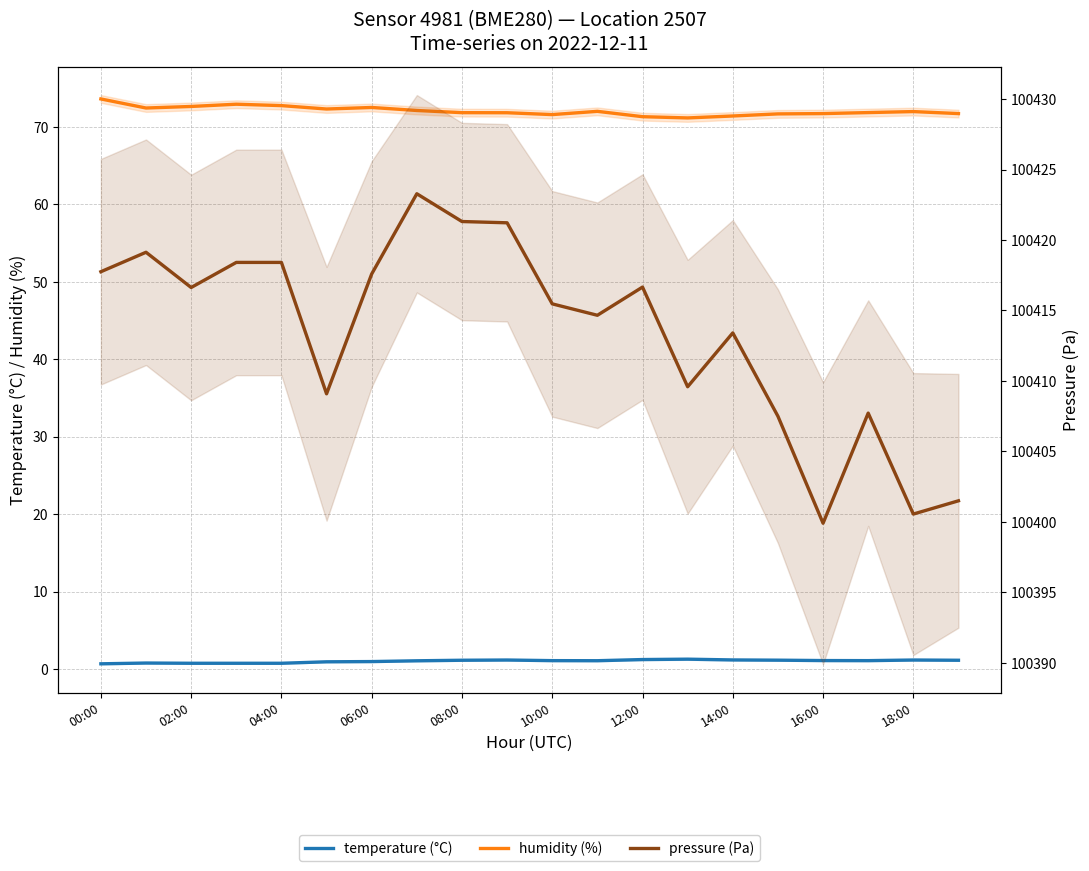

How many values in the temperature (°C) series exceed 1?

13